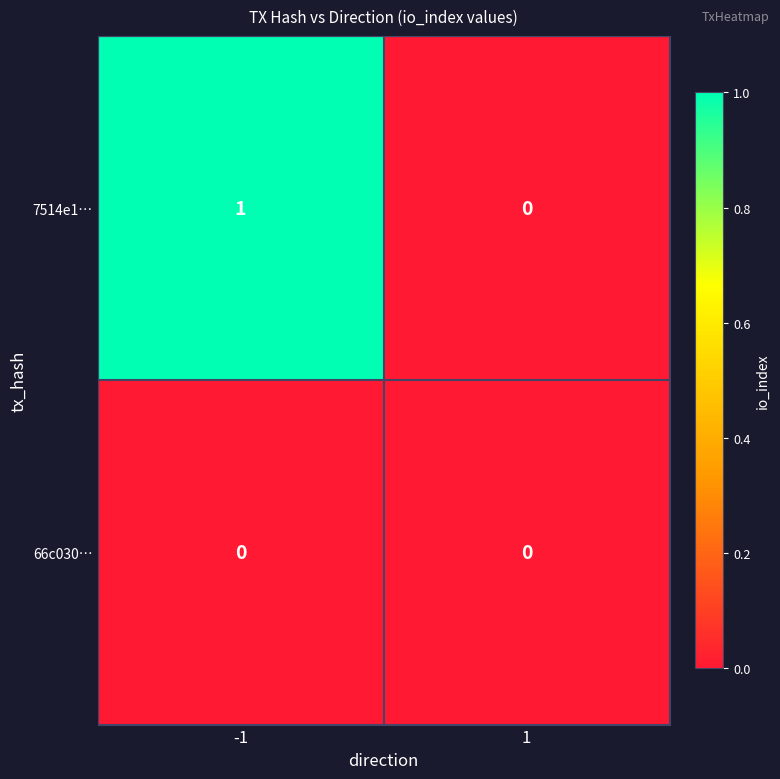

List the series in order of their peak value, highest first.

7514e1…, 66c030…